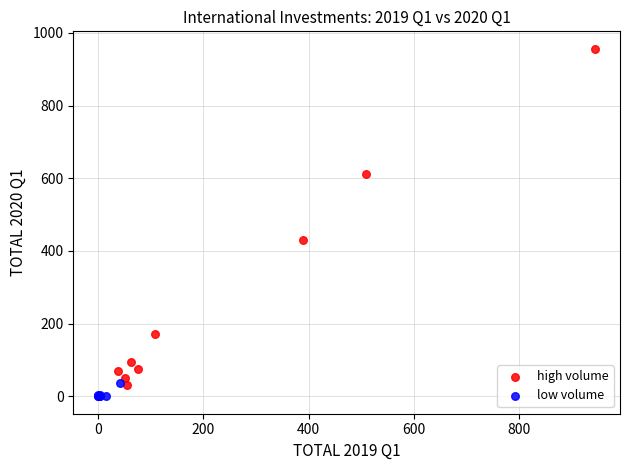

Which series has the largest Y range (max minus min)?

high volume